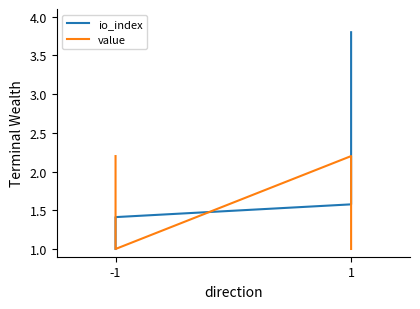

What is the difference between the second highest and second lowest values in the io_index series?

0.2